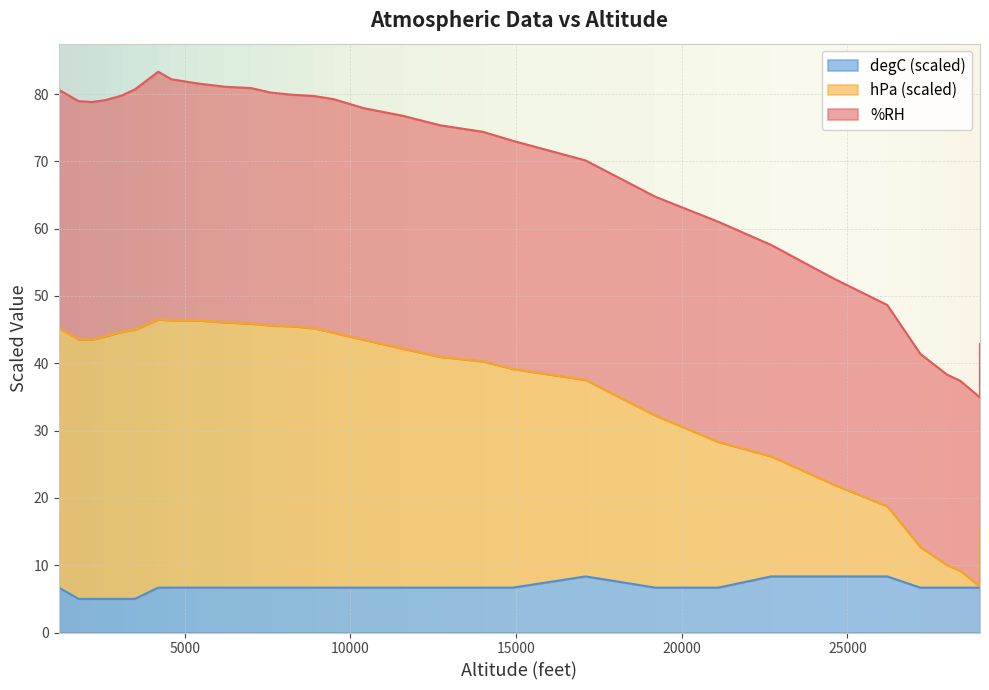

Reading left to right, transcribe all the data shown in this chart.

hPa_norm: 80.6	78.9	78.8	79.1	79.8	80.7	83.3	82.2	81.6	81.1	80.9	80.2	79.9	79.7	79.2	77.9	76.7	75.4	74.4	73.1	70.1	64.7	61.0	57.6	52.6	48.7	41.4	38.3	37.4	34.9	37.1	36.3	39.9	42.9	42.4	42.0	41.3	41.2	41.4	41.2
degC: 6.7	5.0	5.0	5.0	5.0	5.0	6.7	6.7	6.7	6.7	6.7	6.7	6.7	6.7	6.7	6.7	6.7	6.7	6.7	6.7	8.3	6.7	6.7	8.3	8.3	8.3	6.7	6.7	6.7	6.7	8.3	8.3	10.0	15.0	15.0	15.0	15.0	15.0	15.0	15.0